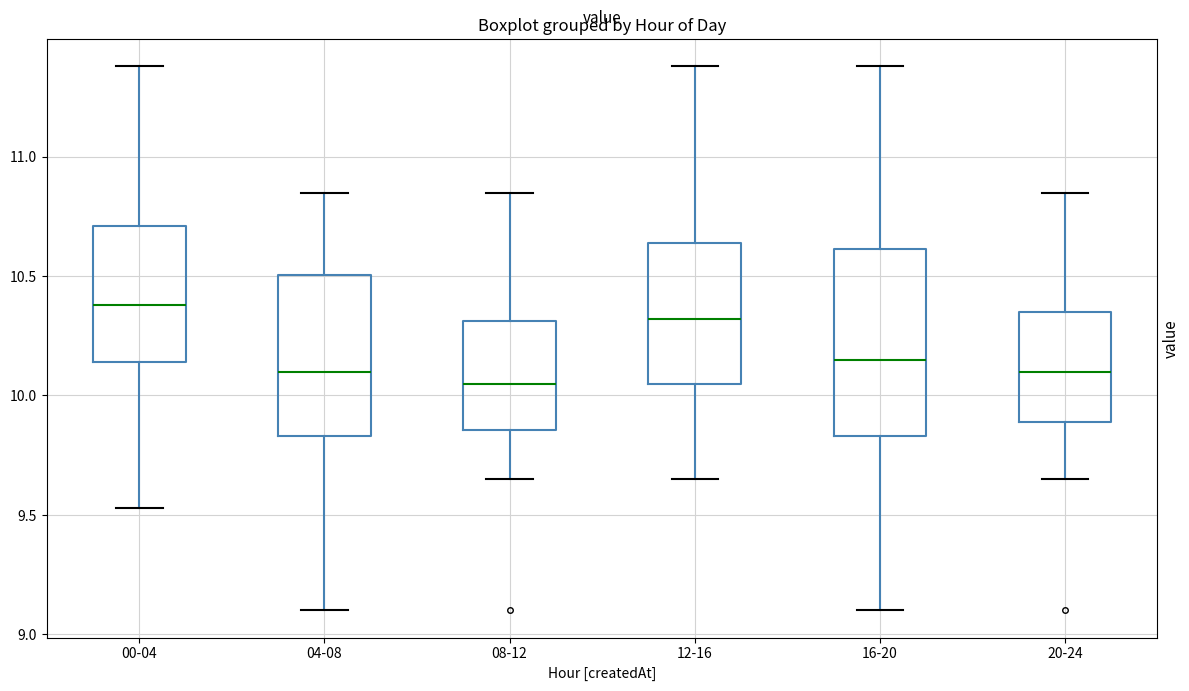

Reading left to right, read every box against the y-axis: the position of its median line, the range the box covers, and the ends of its whiskers. The values are not printed on the chart, so give them approximately, as read against the axis.

00-04: median 10.40, box 10.15 to 10.70, whiskers 9.55 to 11.40
04-08: median 10.10, box 9.85 to 10.50, whiskers 9.10 to 10.85
08-12: median 10.05, box 9.85 to 10.30, whiskers 9.65 to 10.85
12-16: median 10.30, box 10.05 to 10.65, whiskers 9.65 to 11.40
16-20: median 10.15, box 9.85 to 10.60, whiskers 9.10 to 11.40
20-24: median 10.10, box 9.90 to 10.35, whiskers 9.65 to 10.85